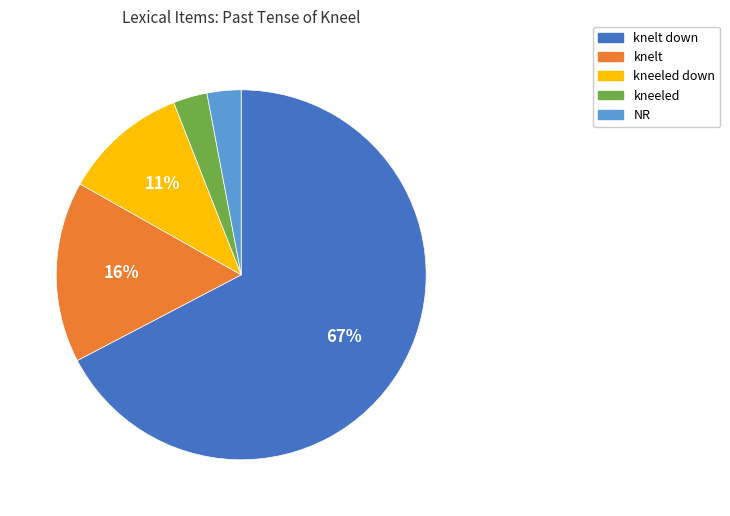

To the nearest percent, what is the average slice percentage?

20%